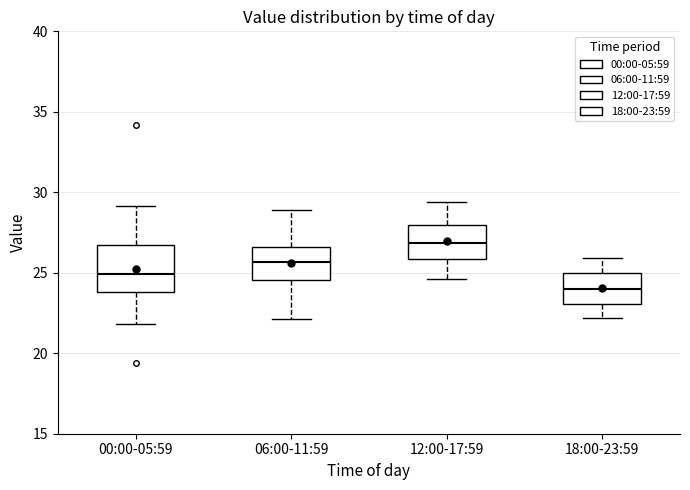

Reading left to right, read every box against the y-axis: the position of its median line, the range the box covers, and the ends of its whiskers. The values are not printed on the chart, so give them approximately, as read against the axis.

00:00-05:59: median 25.0, box 24.0 to 27.0, whiskers 22.0 to 29.0
06:00-11:59: median 25.5, box 24.5 to 26.5, whiskers 22.0 to 29.0
12:00-17:59: median 27.0, box 26.0 to 28.0, whiskers 24.5 to 29.5
18:00-23:59: median 24.0, box 23.0 to 25.0, whiskers 22.0 to 26.0